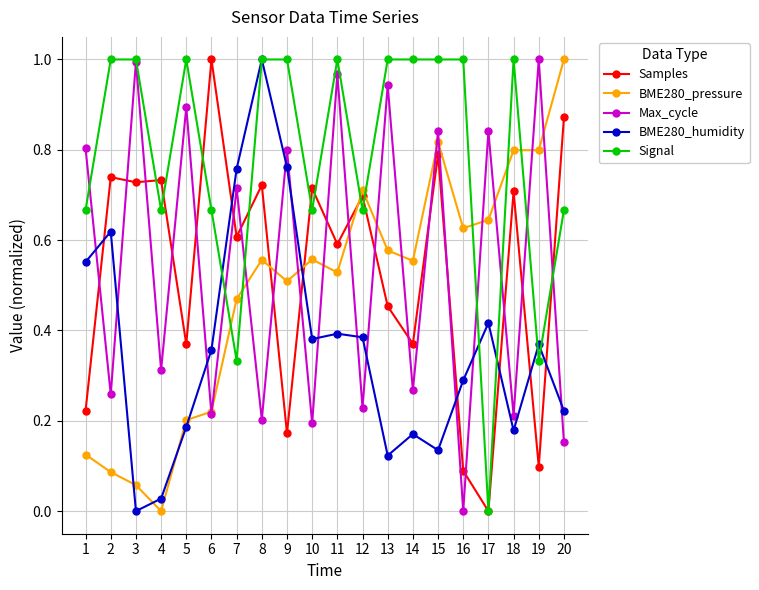

Does the chart have visible grid lines?

Yes